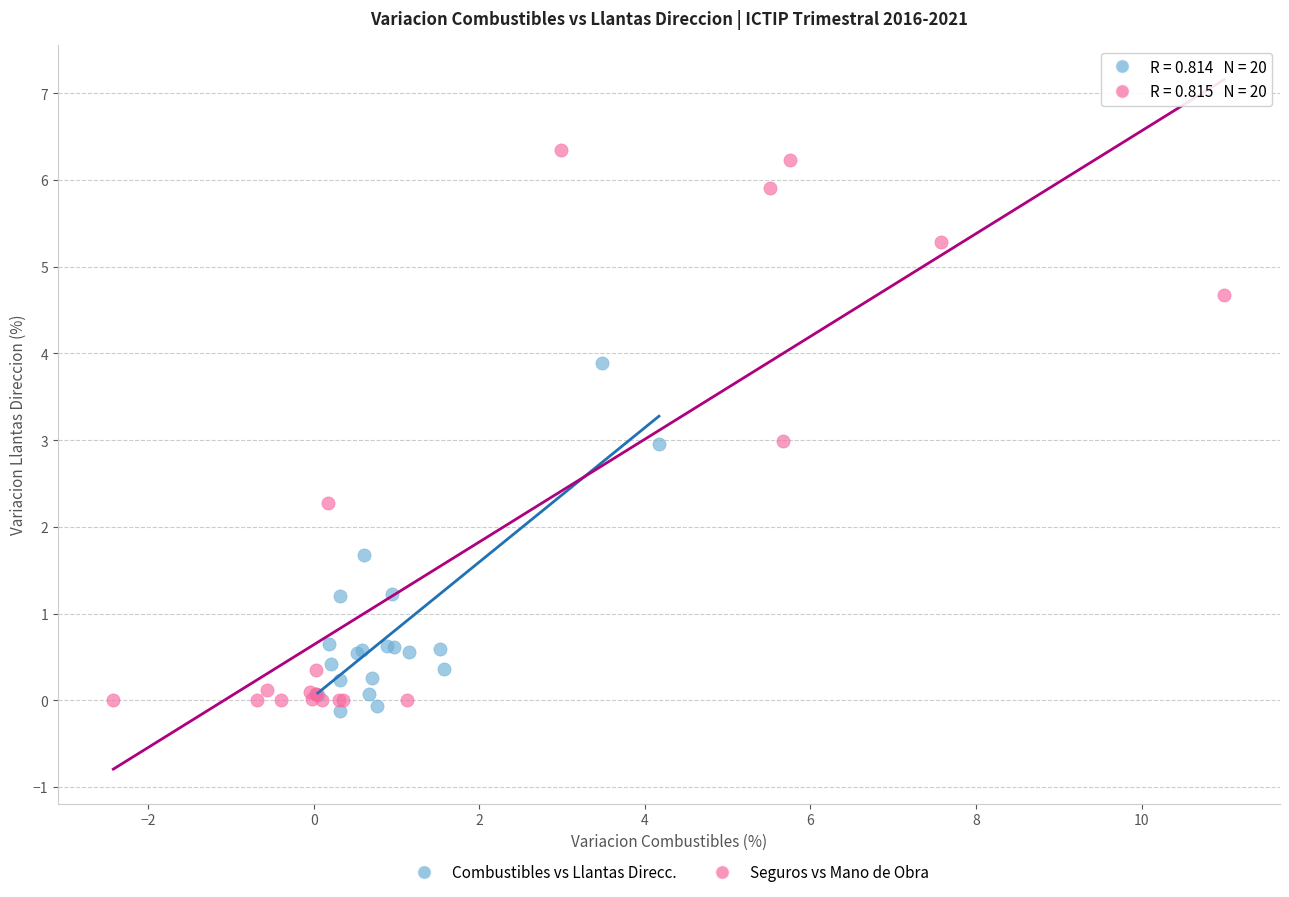

Which series reaches the maximum Y coordinate?

Seguros vs Mano de Obra